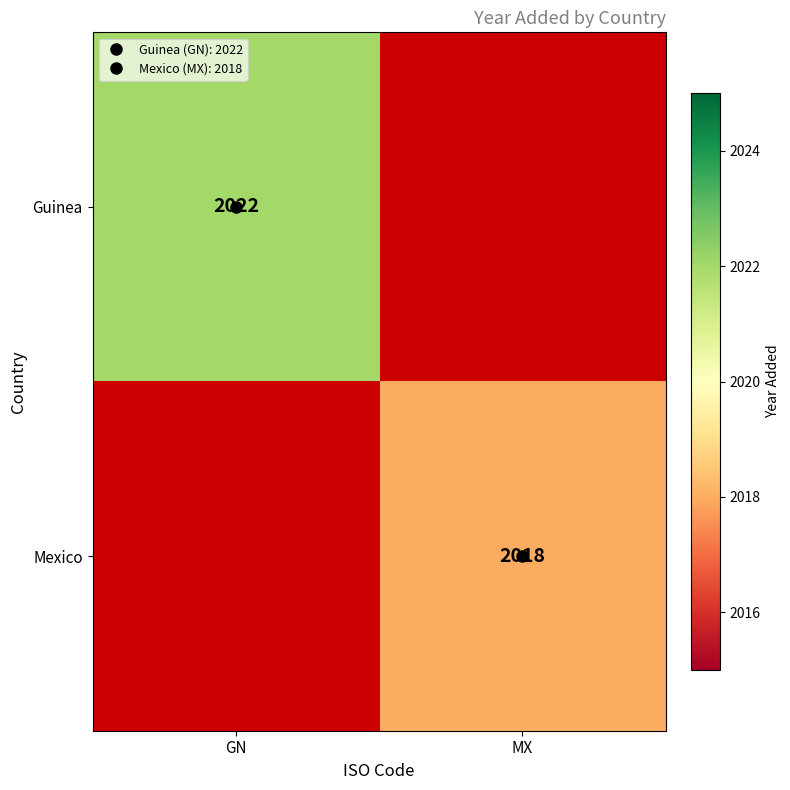

How many positive values does the Guinea series have?

1